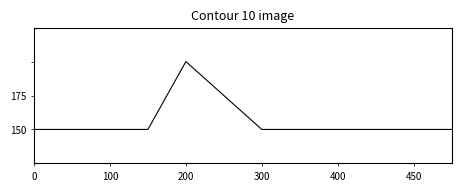

Does the chart have visible grid lines?

No